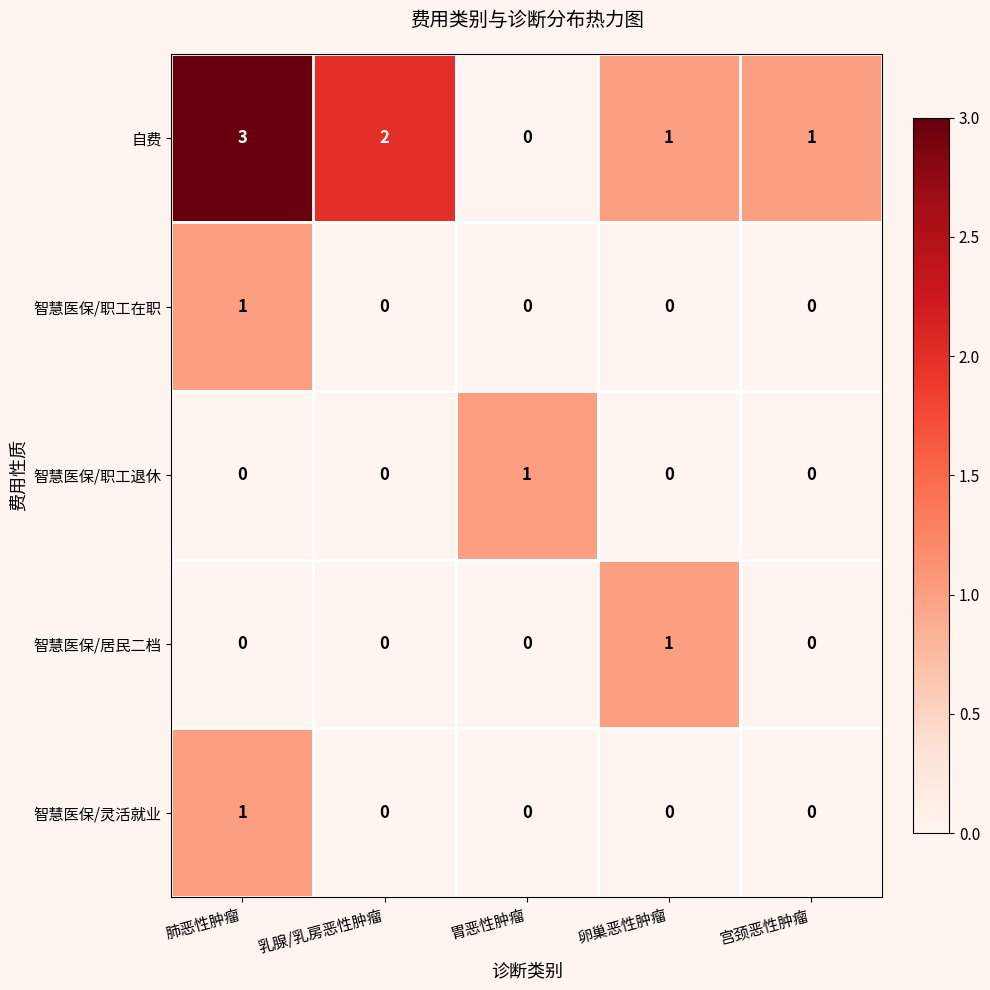

The 自费 series shows 3 at 乳腺/乳房恶性肿瘤. True or false?

False